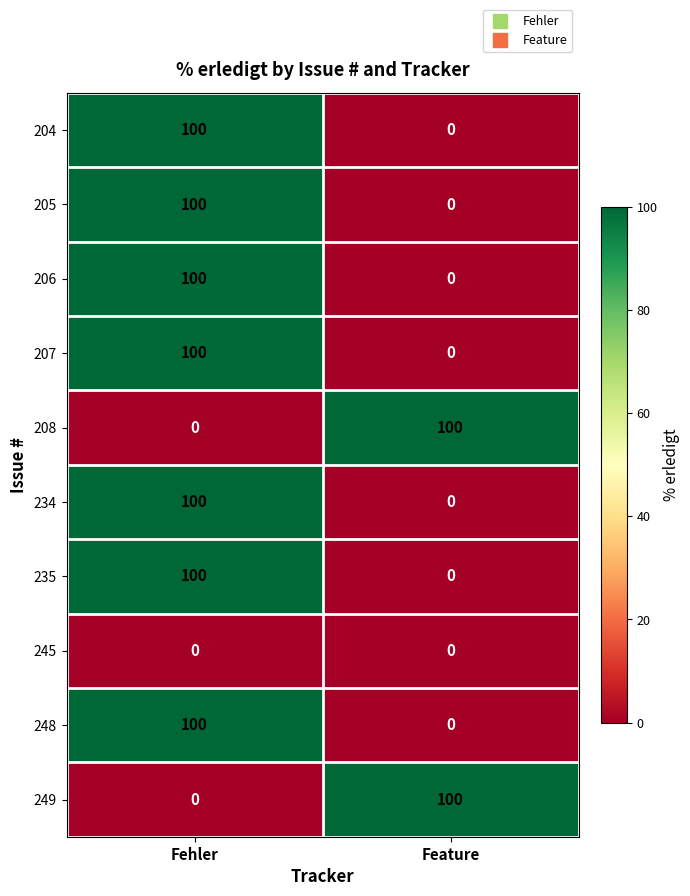

List the labels in order of 207 value, largest first.

Fehler, Feature